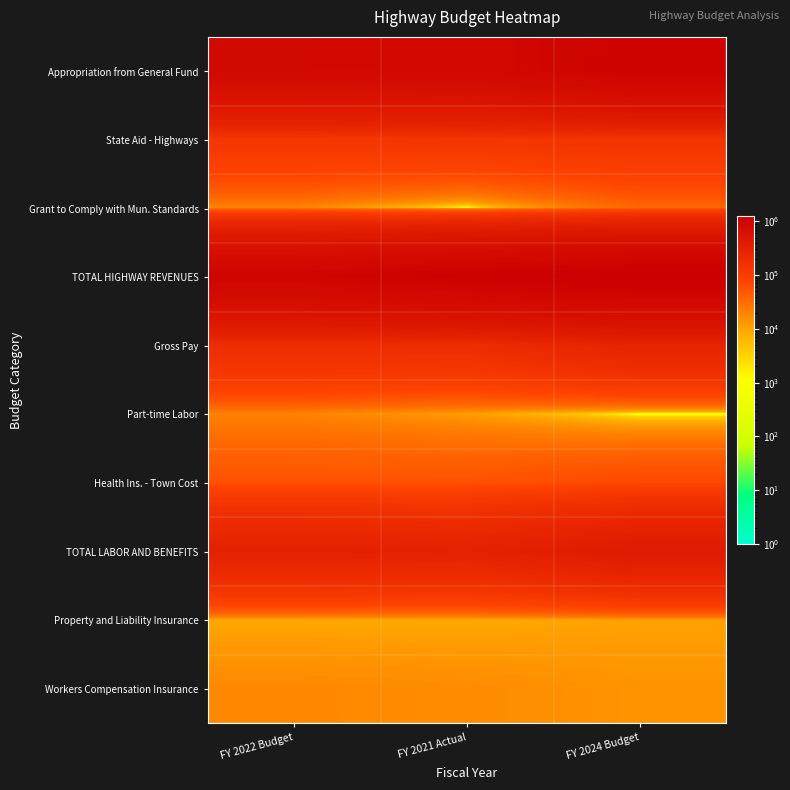

Reading left to right, what are all the values shown in this chart?

Appropriation from General Fund: FY 2022 Budget=841365.2	FY 2021 Actual=856341.0	FY 2024 Budget=1059359.7
State Aid - Highways: FY 2022 Budget=132500.0	FY 2021 Actual=138418.8	FY 2024 Budget=142163.1
Grant to Comply with Mun. Standards: FY 2022 Budget=18900.0	FY 2021 Actual=0.0	FY 2024 Budget=35500.0
TOTAL HIGHWAY REVENUES: FY 2022 Budget=992765.2	FY 2021 Actual=1133273.2	FY 2024 Budget=1237022.8
Gross Pay: FY 2022 Budget=192595.0	FY 2021 Actual=189375.9	FY 2024 Budget=280000.0
Part-time Labor: FY 2022 Budget=20000.0	FY 2021 Actual=11534.5	FY 2024 Budget=0.0
Health Ins. - Town Cost: FY 2022 Budget=55528.0	FY 2021 Actual=54980.5	FY 2024 Budget=68000.0
TOTAL LABOR AND BENEFITS: FY 2022 Budget=307185.0	FY 2021 Actual=295437.2	FY 2024 Budget=409224.8
Property and Liability Insurance: FY 2022 Budget=9300.0	FY 2021 Actual=9312.5	FY 2024 Budget=10760.0
Workers Compensation Insurance: FY 2022 Budget=18000.0	FY 2021 Actual=16906.0	FY 2024 Budget=14280.0